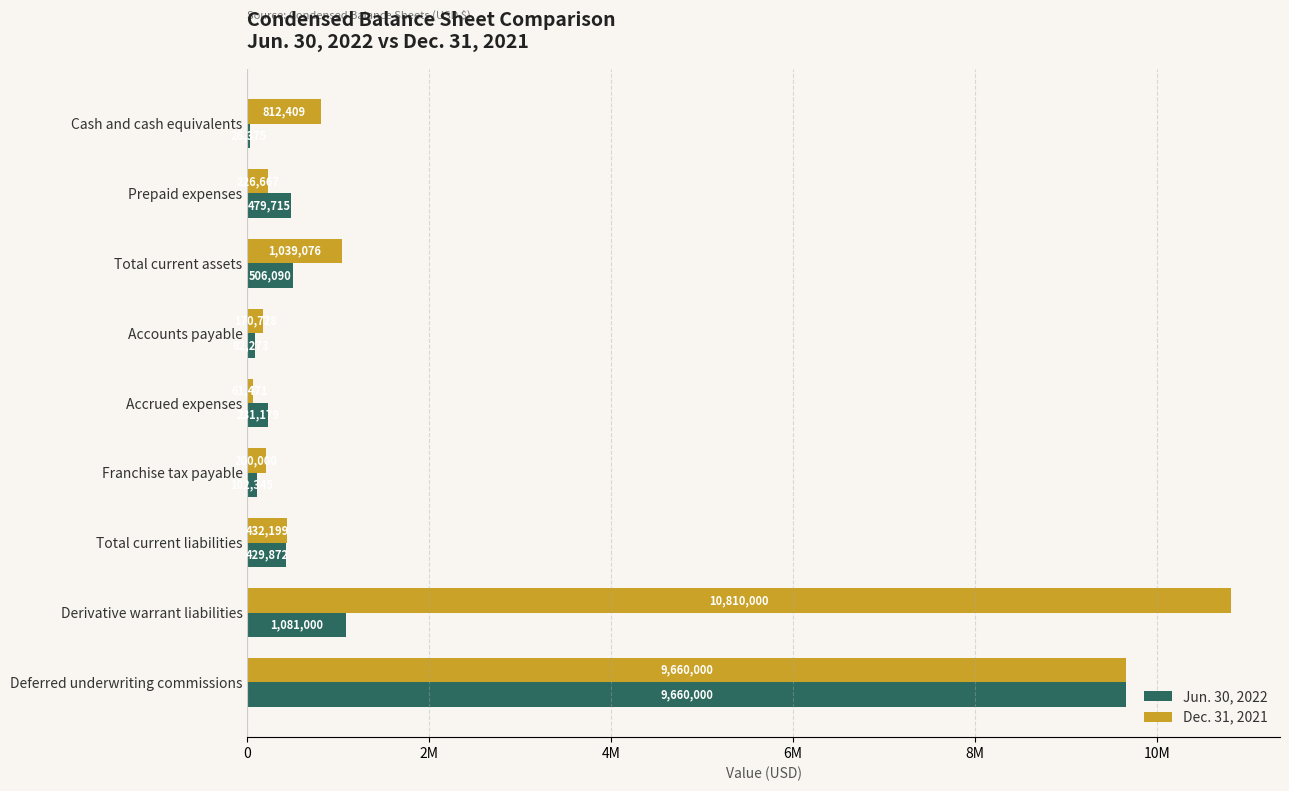

What is the difference between the maximum and minimum values in the Jun. 30, 2022 series?

9633625